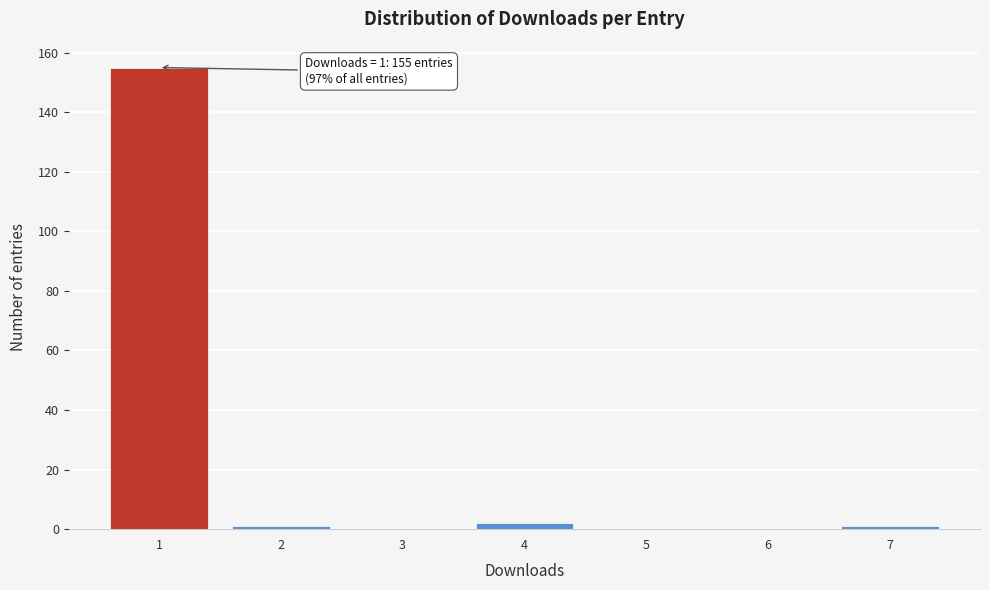

Which range on the x-axis has the tallest bar?

0.5 to 1.5